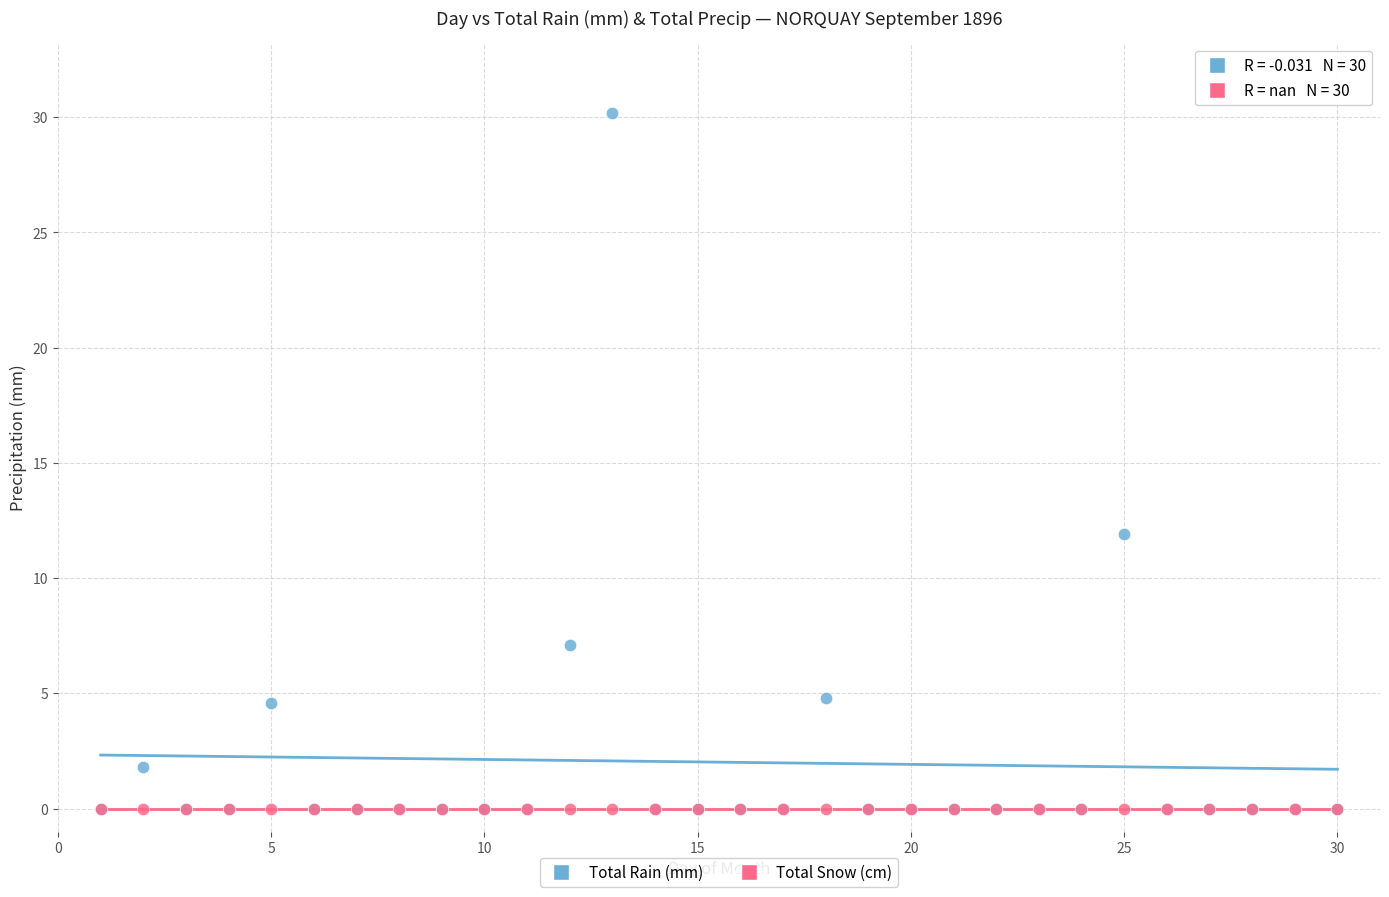

Across all series, what Y value is closest to 15?

11.9